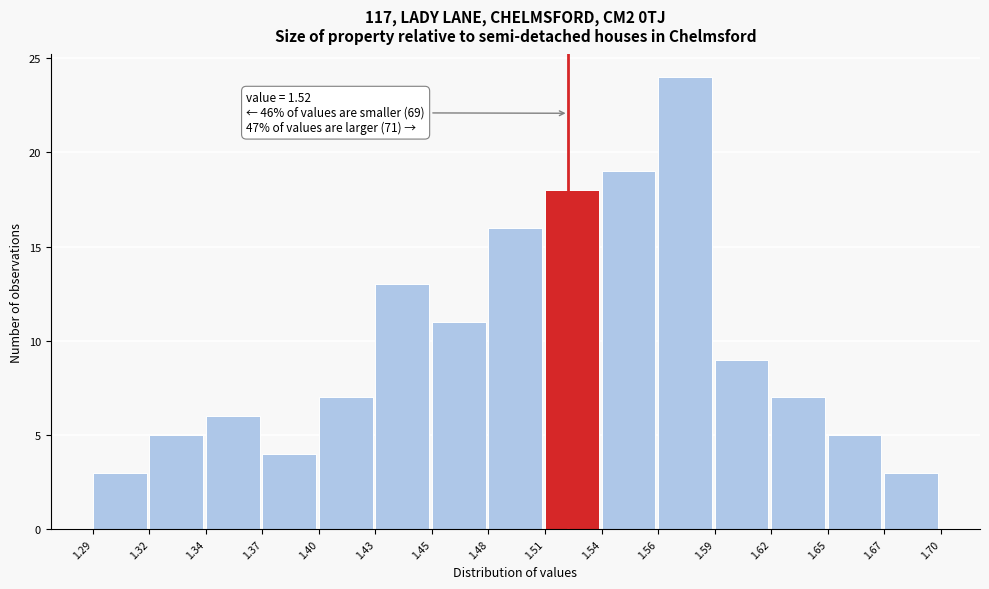

Reading right to left, list all the values displayed in this chart.

3	5	7	9	24	19	18	16	11	13	7	4	6	5	3